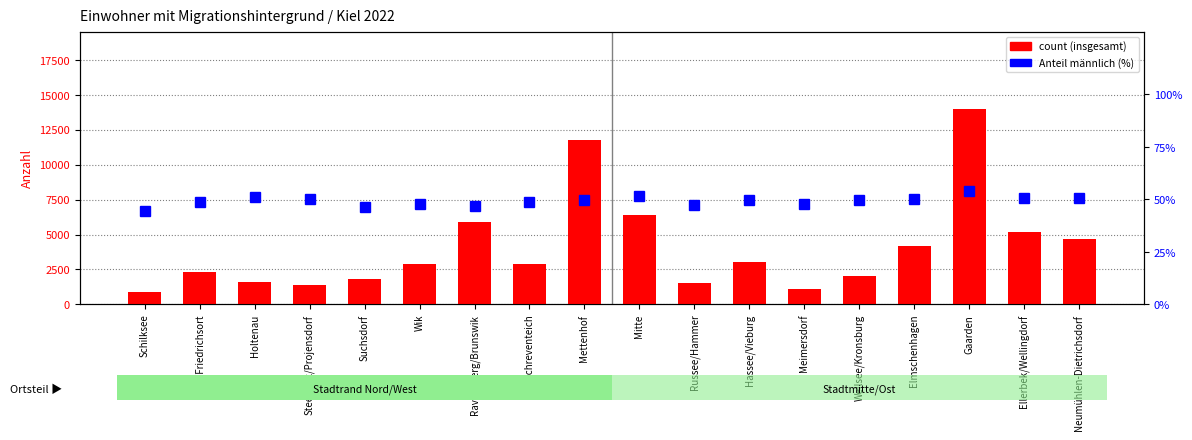

Is the value of percentile rank within the sample at Steenbek/Projensdorf greater than the value of count at Suchsdorf?

No